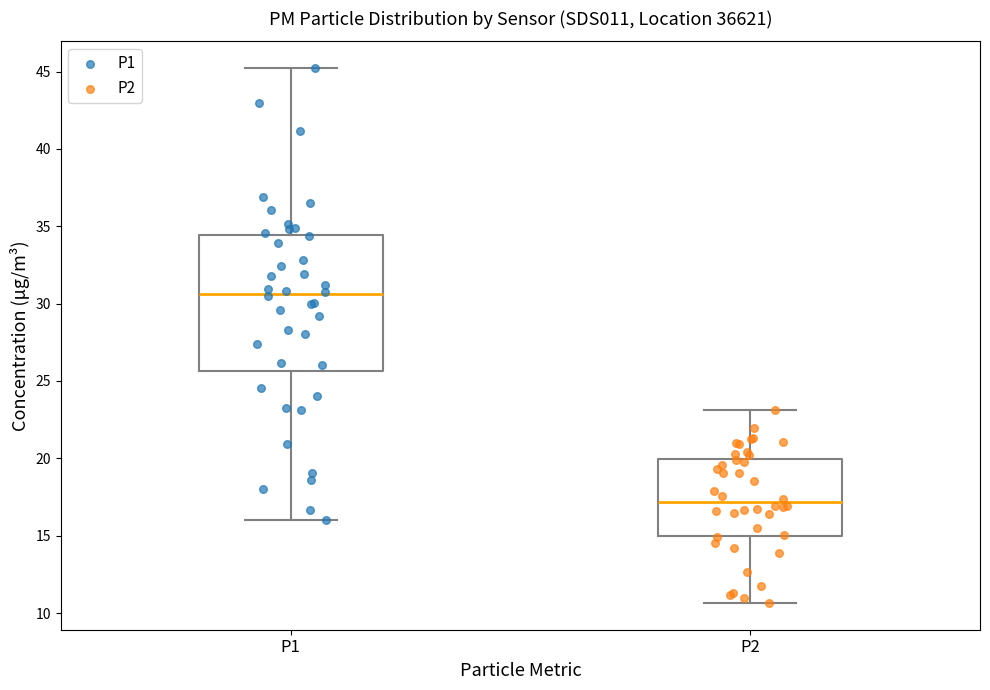

Where does the upper whisker of the box for P1 end on the y-axis? The values are not printed on the chart, so give them approximately, as read against the axis.

45.0